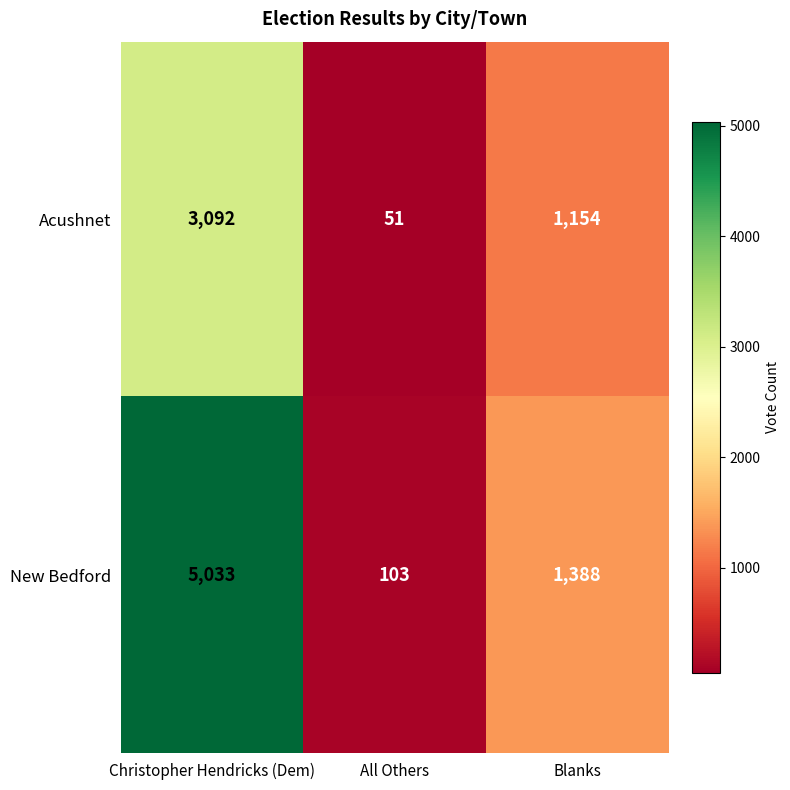

At which label does Acushnet first exceed 1154?

Christopher Hendricks (Dem)